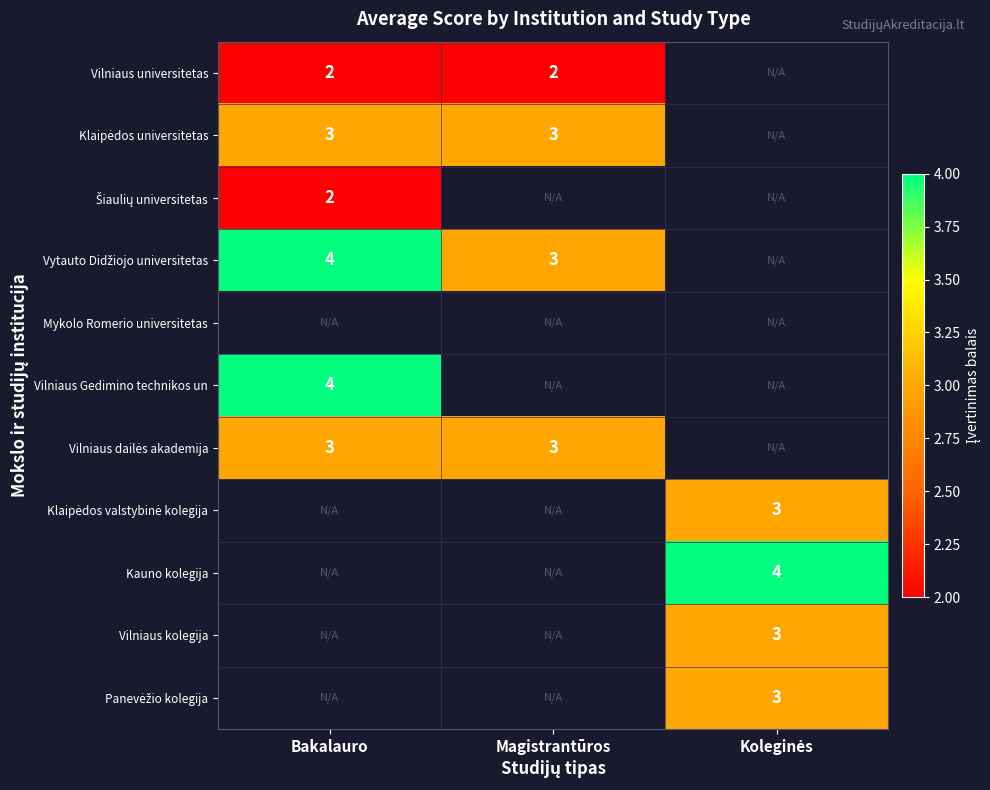

Where is Klaipėdos universitetas nearest to the value 3?

Bakalauro